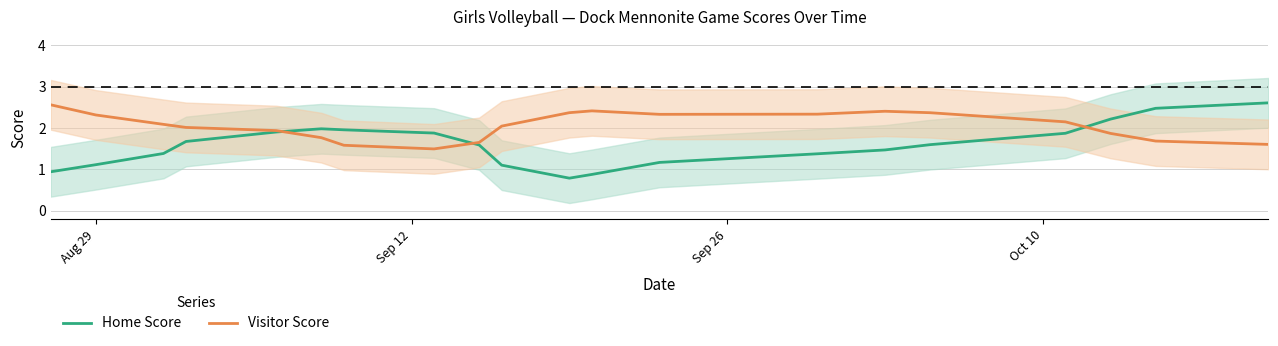

Does the chart display data point markers on the line(s)?

No